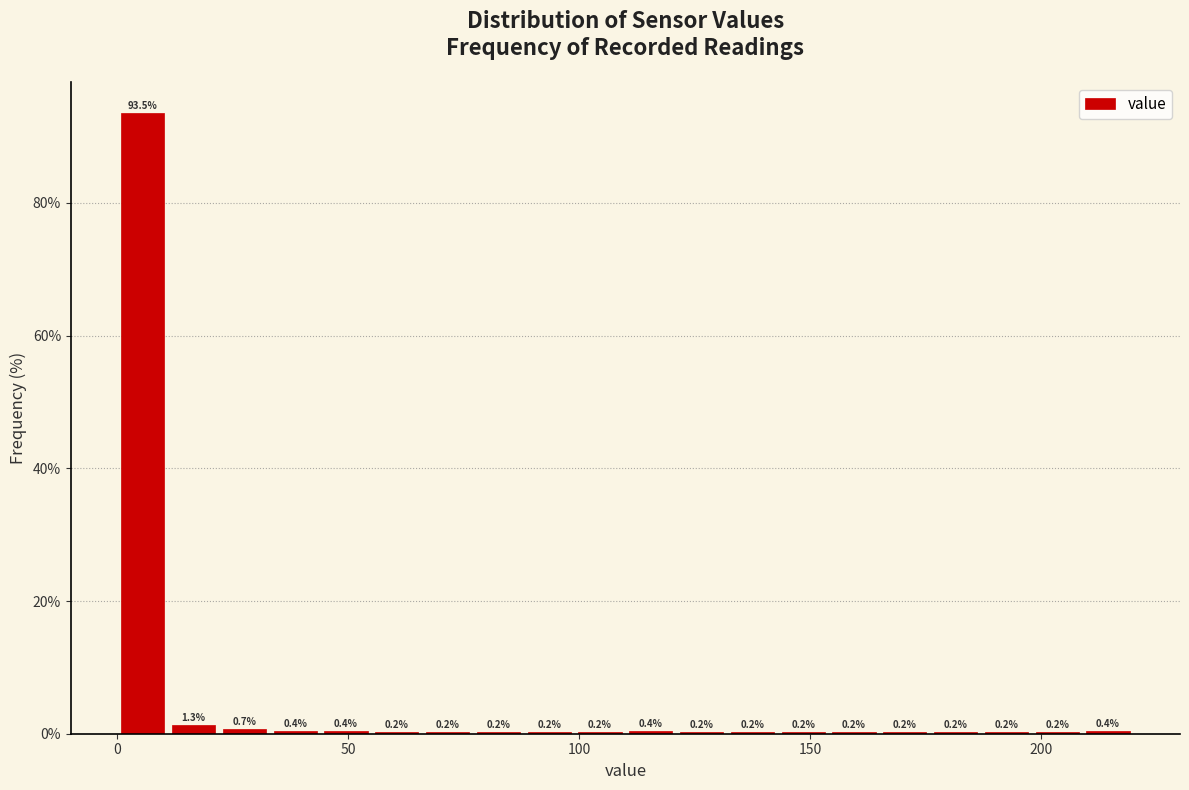

Read against the x-axis, roughly where is the centre of the tallest bar?

5